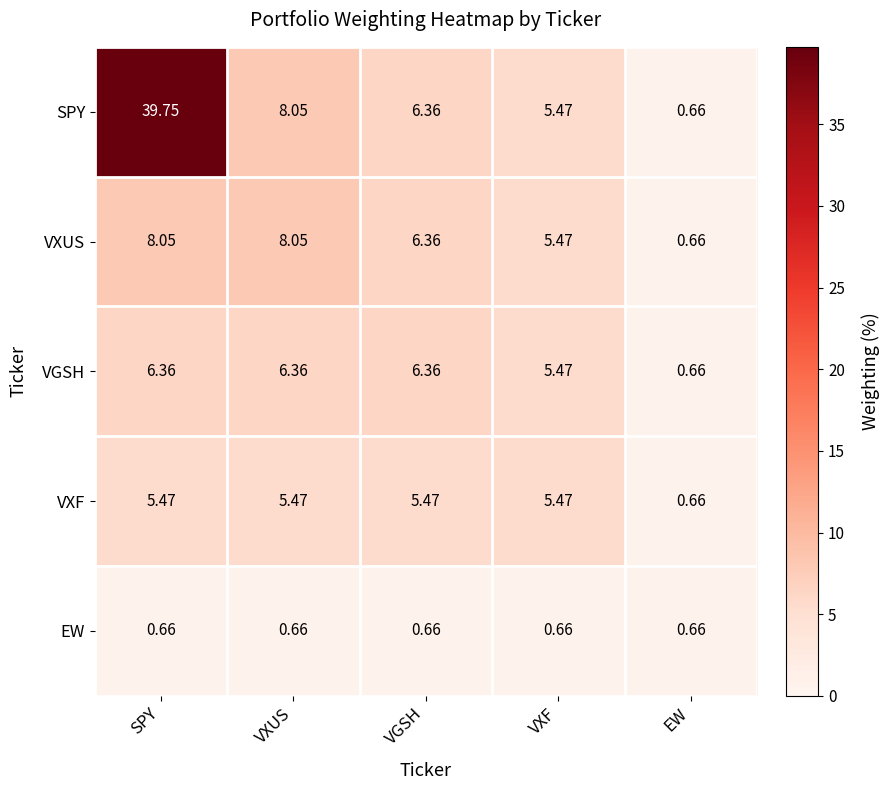

How many values in the VGSH series exceed 6?

3